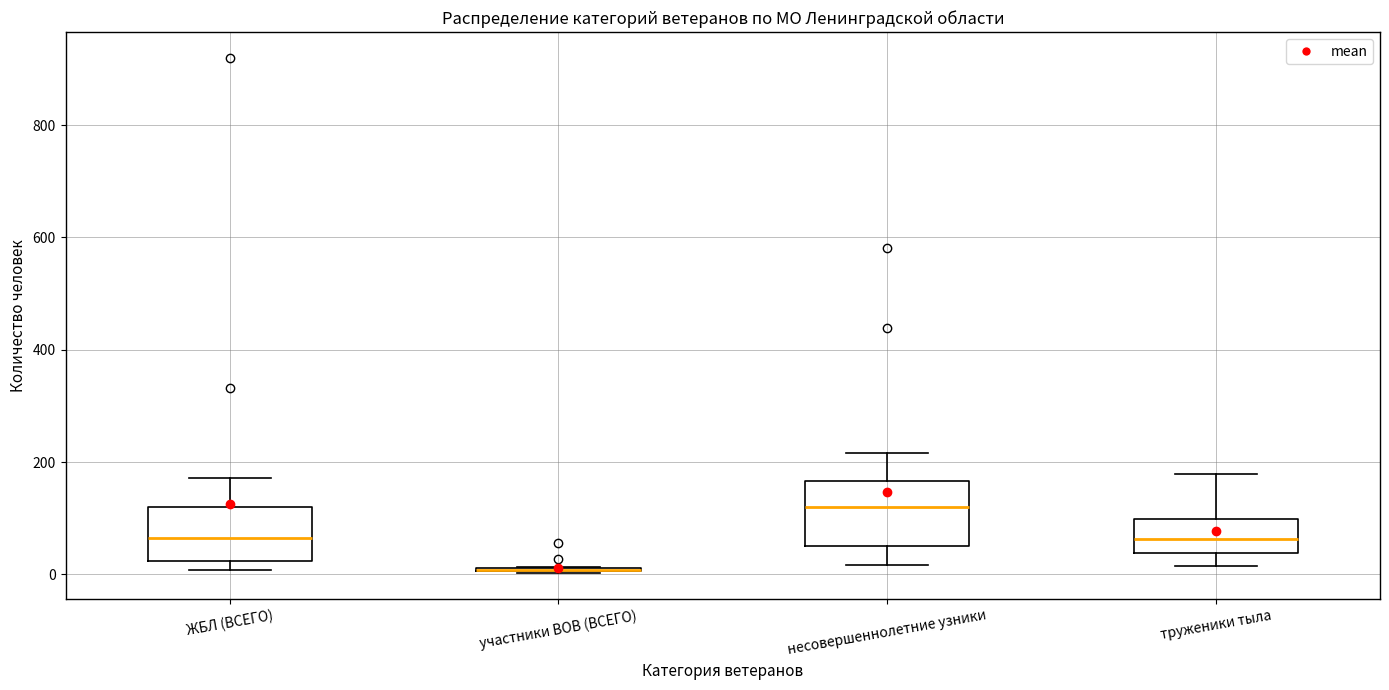

Reading left to right, transcribe this box plot: for each box, give where its median line is, the range the box spans, and where its two whiskers end, as read against the y-axis. The values are not printed on the chart, so give them approximately, as read against the axis.

ЖБЛ (ВСЕГО): median 60, box 20 to 120, whiskers 0 to 180
участники ВОВ (ВСЕГО): box collapsed to a line at 0, whiskers 0 to 20
несовершеннолетние узники: median 120, box 60 to 160, whiskers 20 to 220
труженики тыла: median 60, box 40 to 100, whiskers 20 to 180